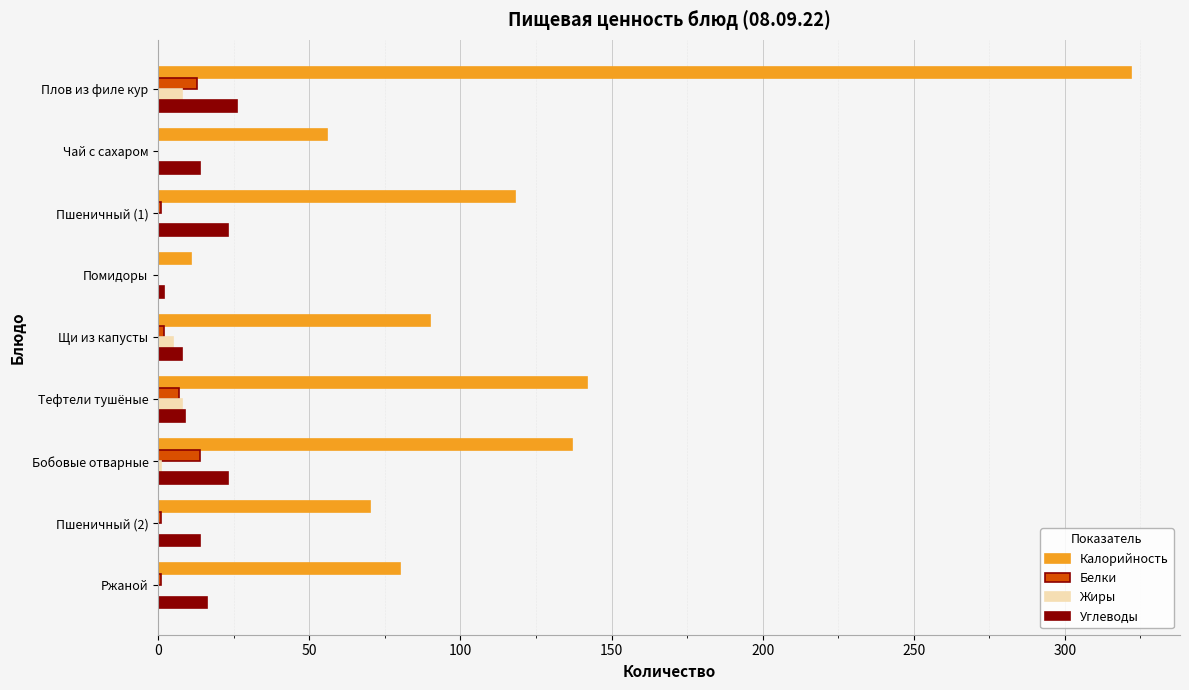

Is it true that Углеводы equals 16 at Ржаной?

True